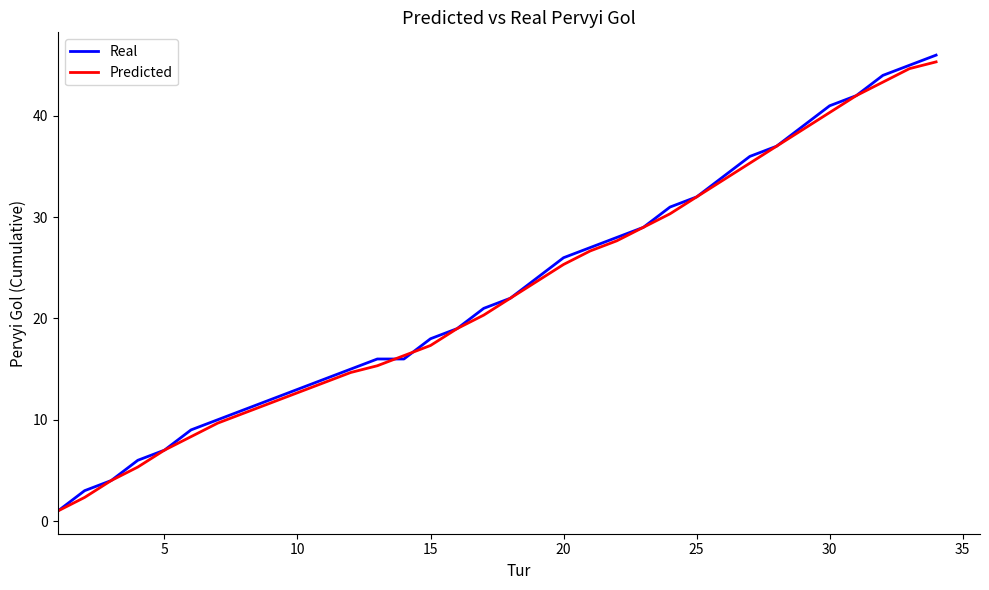

What is the minimum value shown in the chart?

1.0